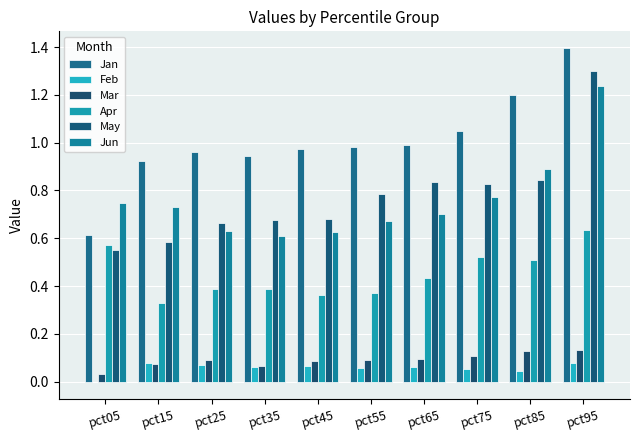

Read the Mar value at pct35.

0.1